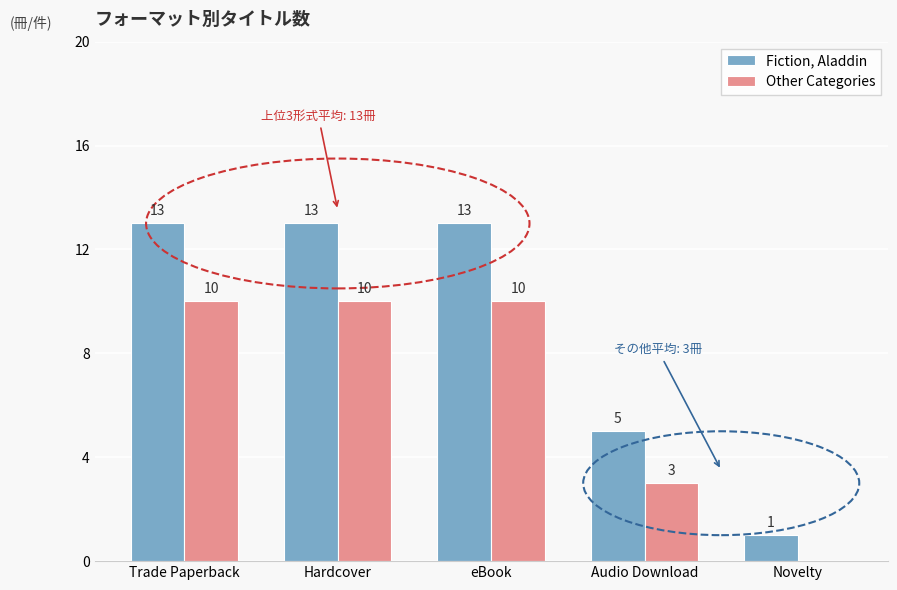

What is the sum of all Fiction, Aladdin values?

45